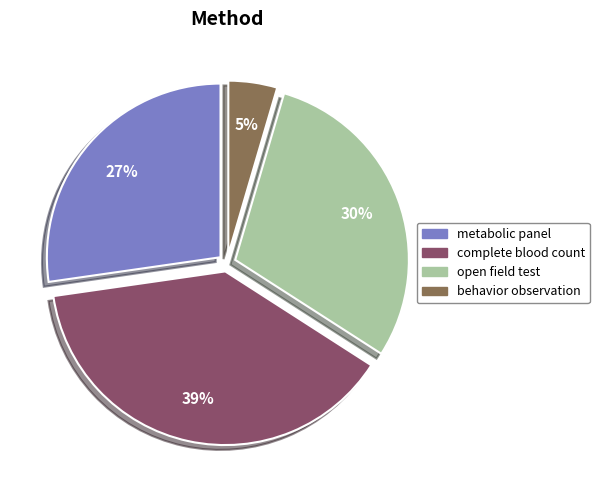

Which category has the biggest portion of the pie?

complete blood count